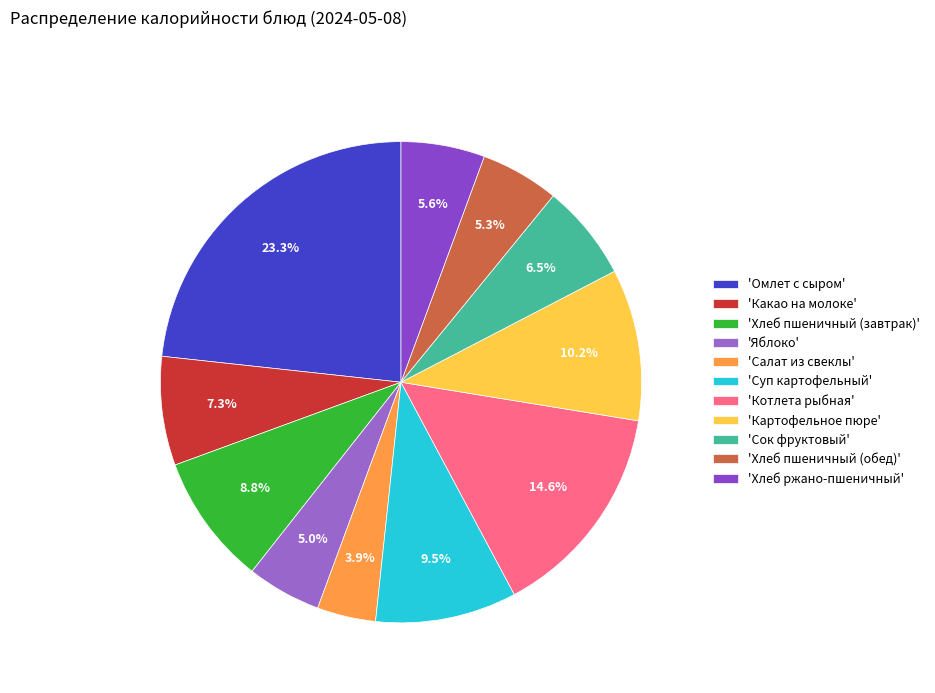

How many segments does this pie chart have?

11